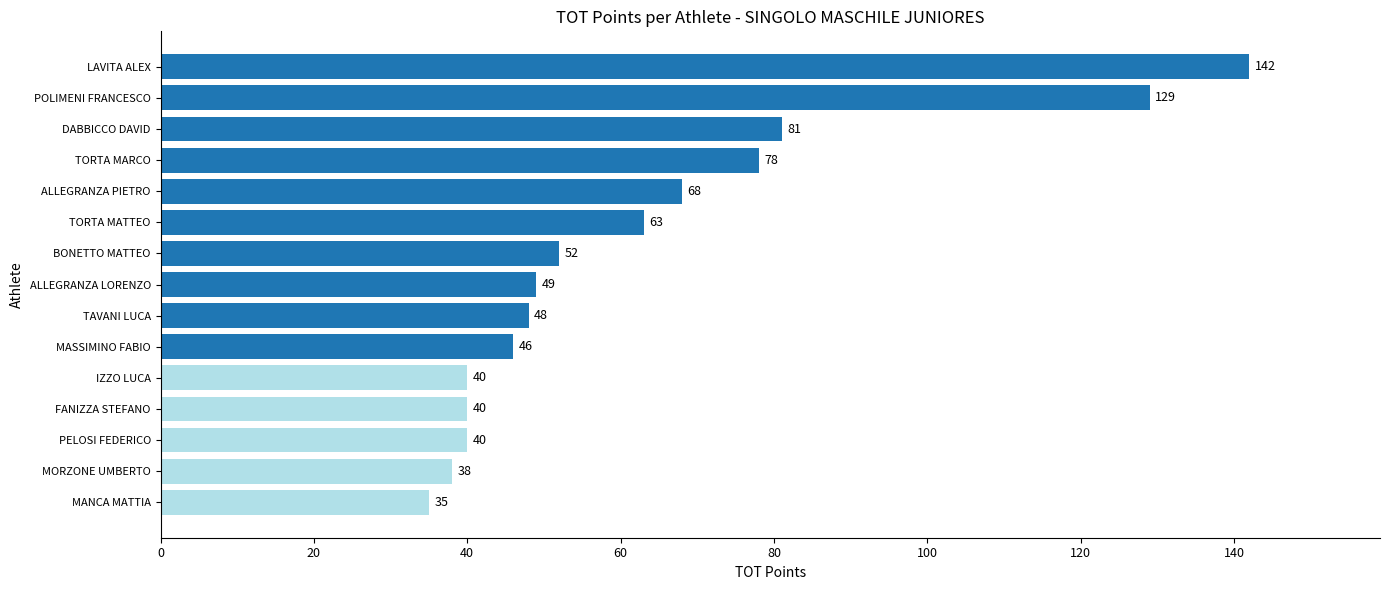

What position from the bottom is FANIZZA STEFANO?

4